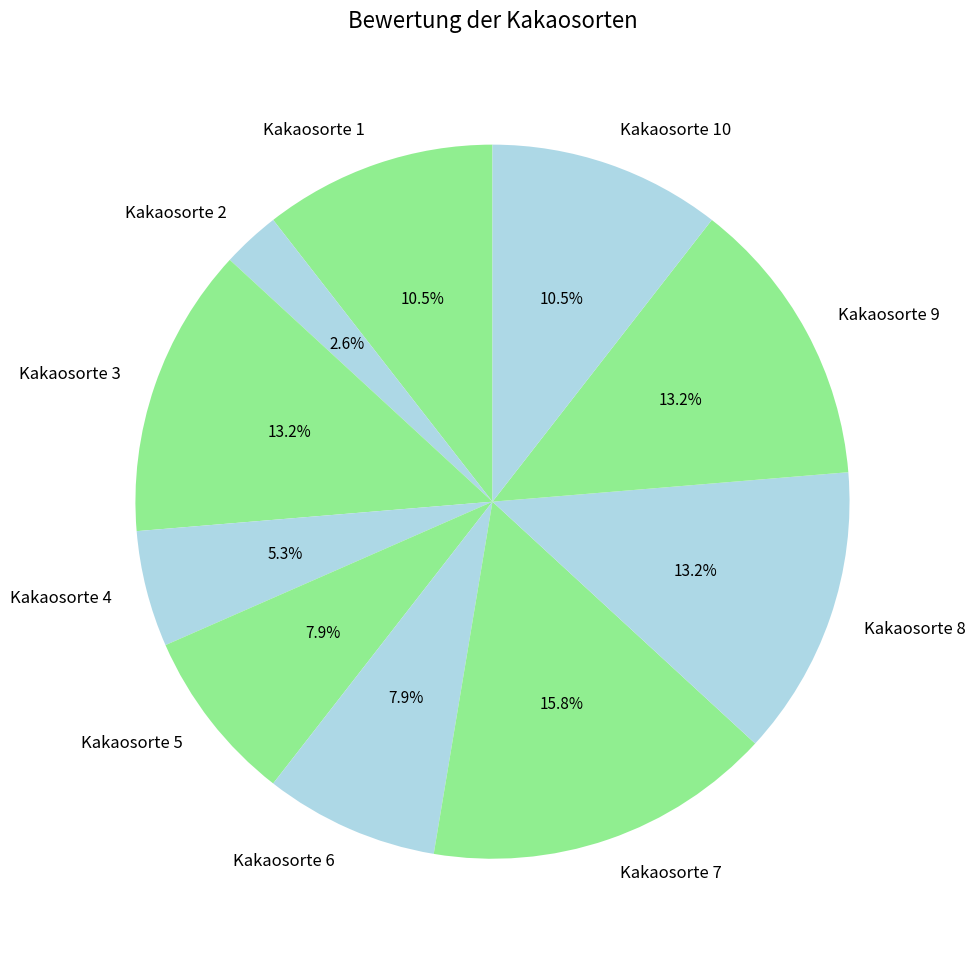

Which slice is the smallest?

Kakaosorte 2